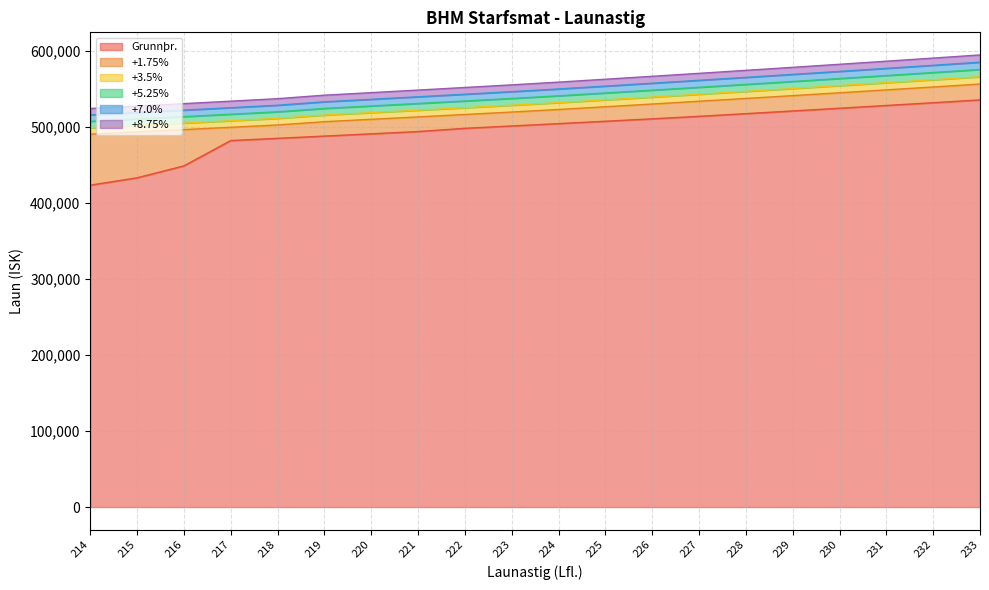

What is the spread (max minus min) of values at 215?

94350.0